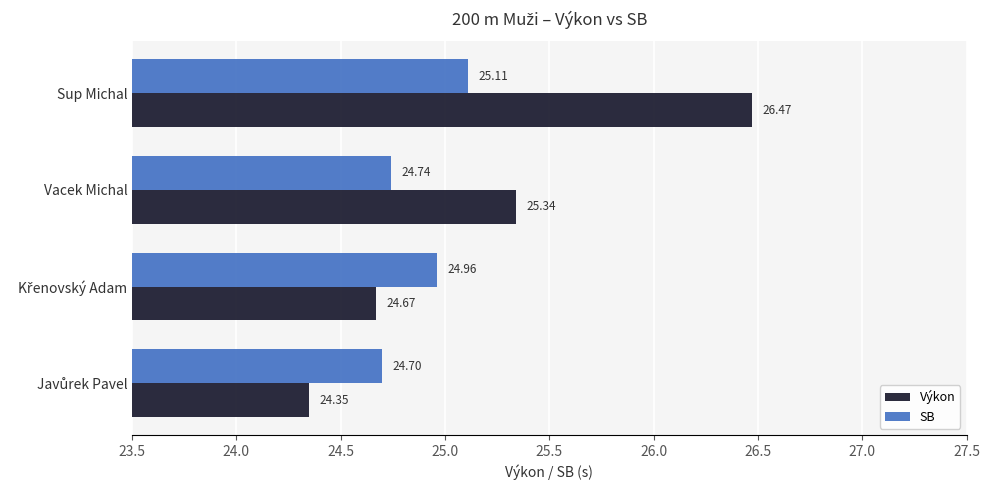

At which category is the sum across all series the highest?

Sup Michal